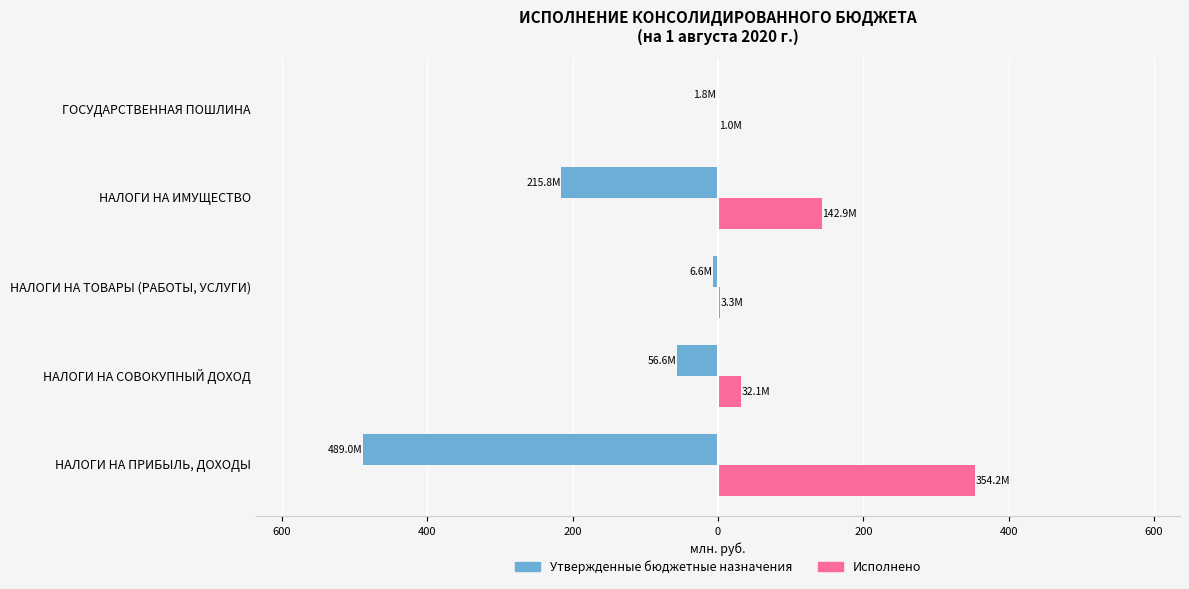

What are all the series names shown in the legend?

Утвержденные бюджетные назначения, Исполнено